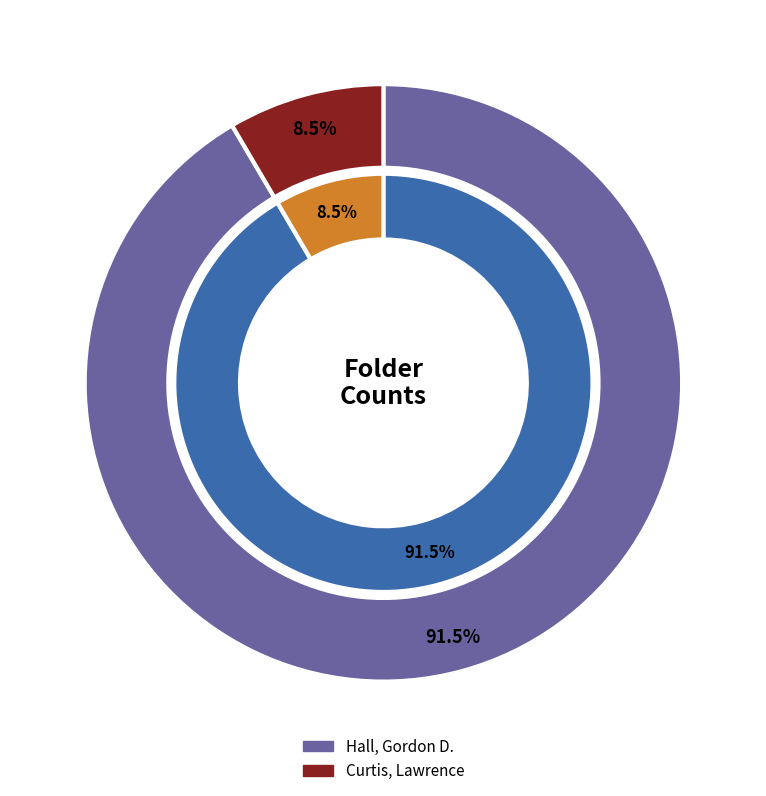

How many slices are in this pie chart?

2